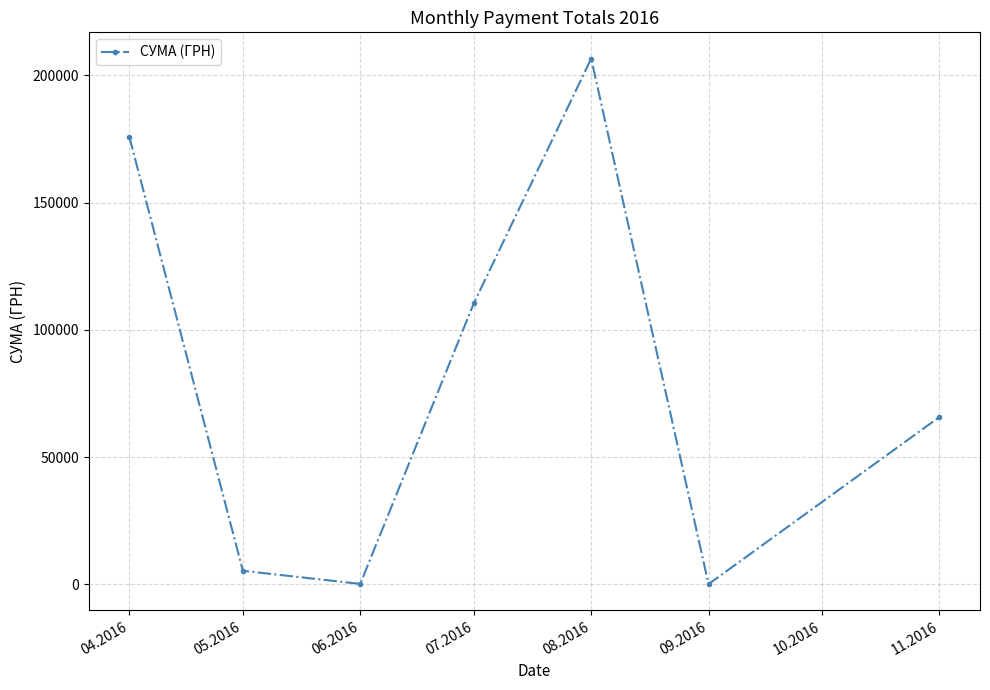

What is the ratio of the value at 07.2016 to the value at 08.2016?

0.5